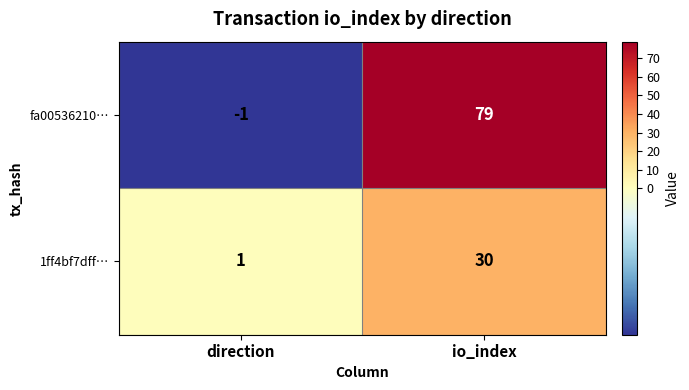

At which label is fa00536210… closest to 39?

direction